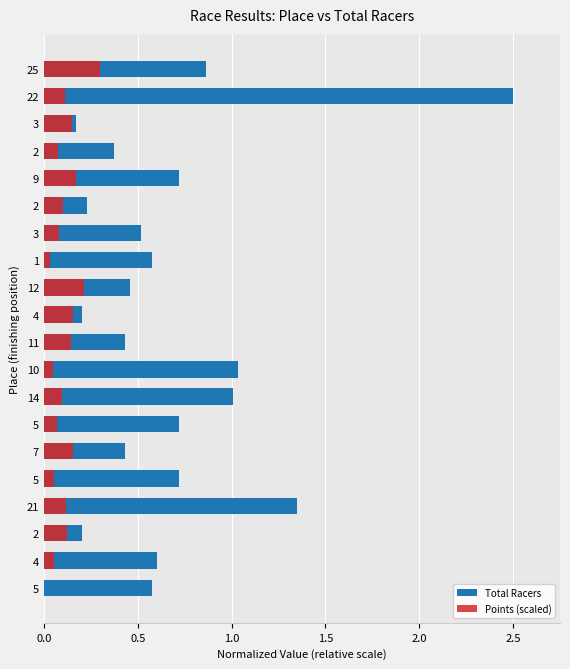

List the series in order of their overall mean, lowest first.

Points (scaled), Total Racers